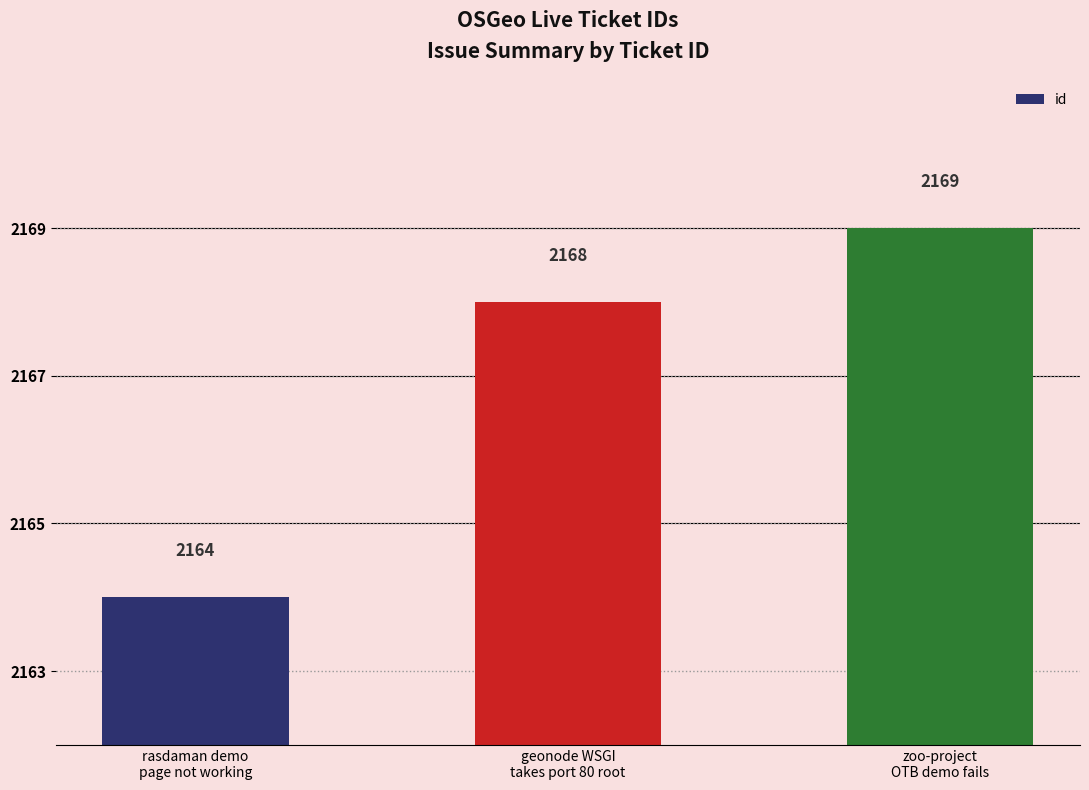

Are the bars grouped side by side (vs. stacked)?

No